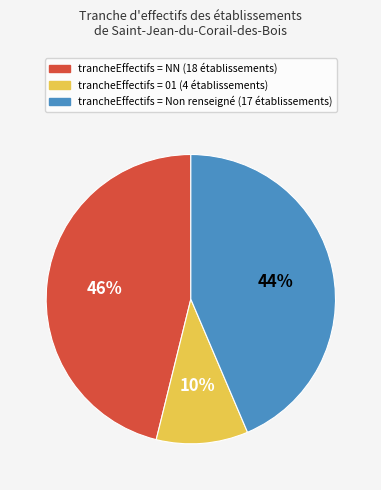

To the nearest percent, what is the average slice percentage?

33%